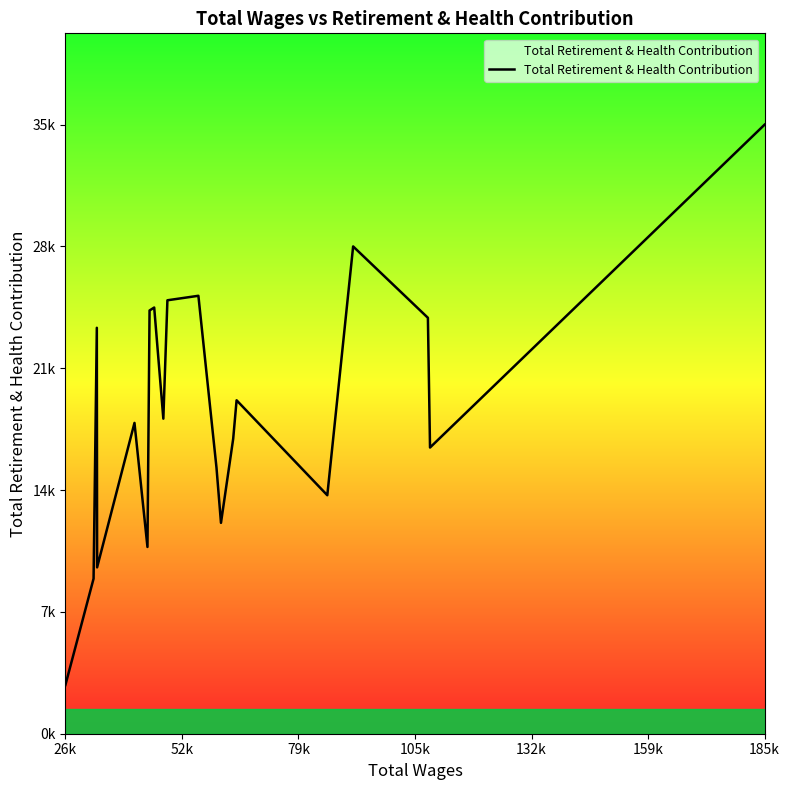

Does the chart have visible grid lines?

No